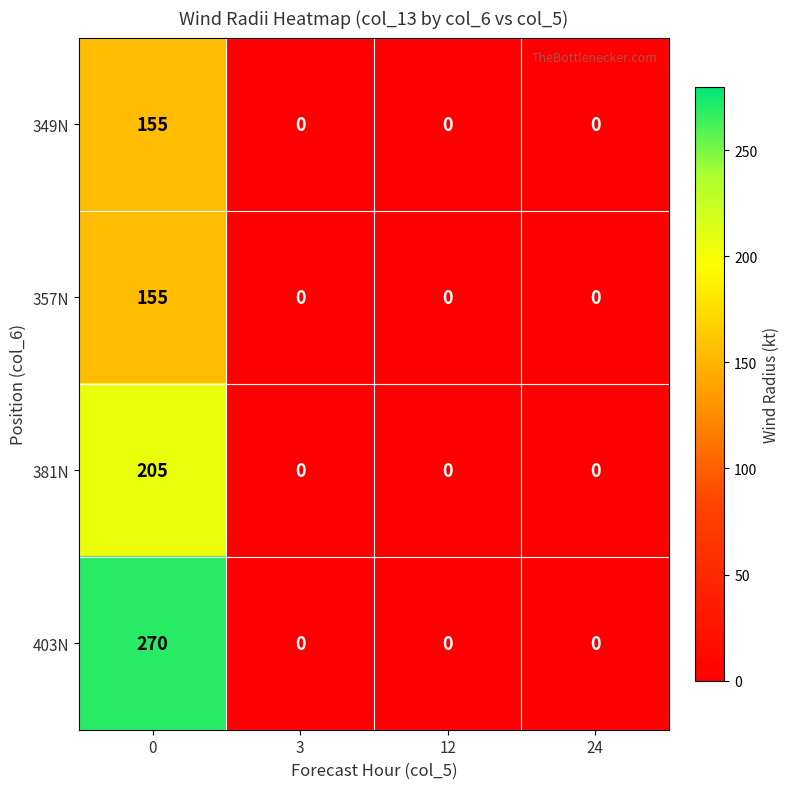

What is the average value of the 403N series?

68